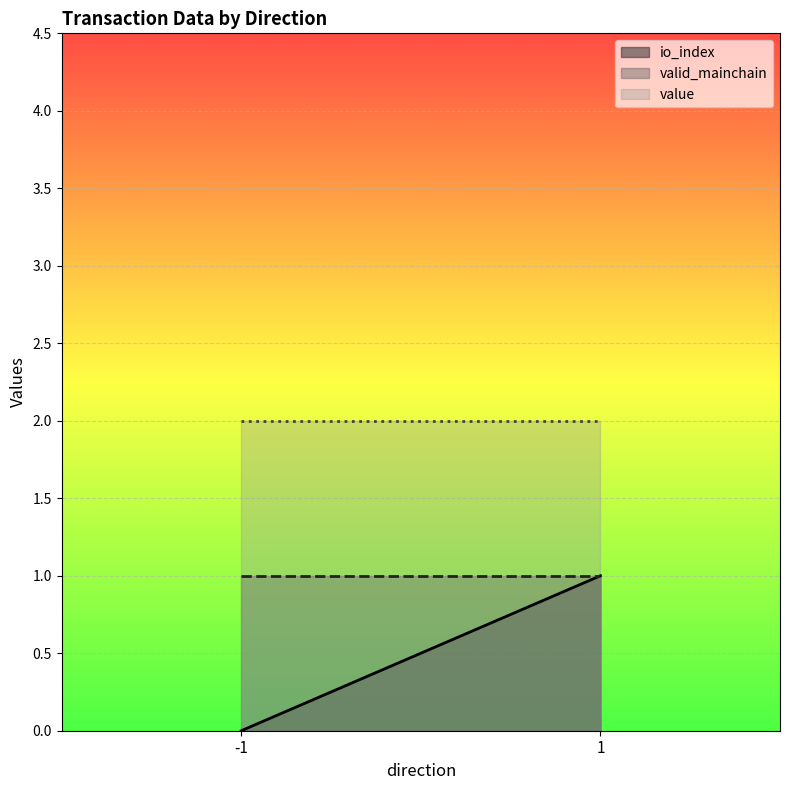

What is the difference between the highest and lowest values at 1?

1.0